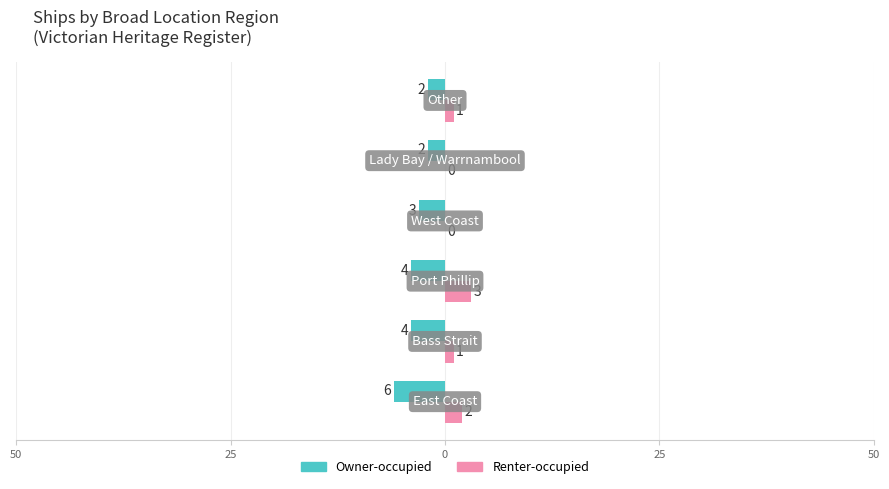

What are all the series names shown in the legend?

Owner-occupied, Renter-occupied